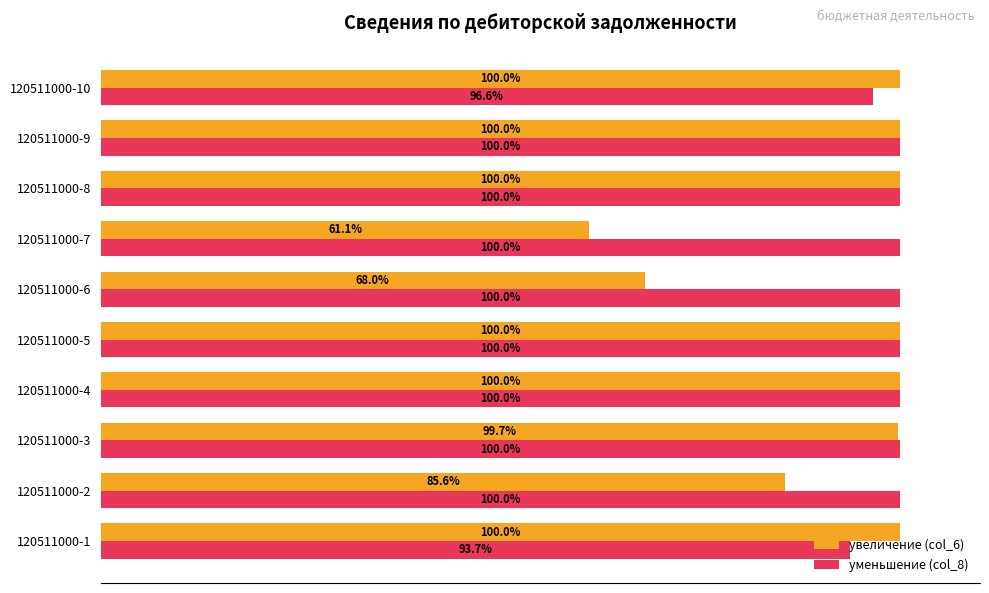

Between 120511000-3 and 120511000-9, which series saw the biggest shift?

увеличение (col_6)